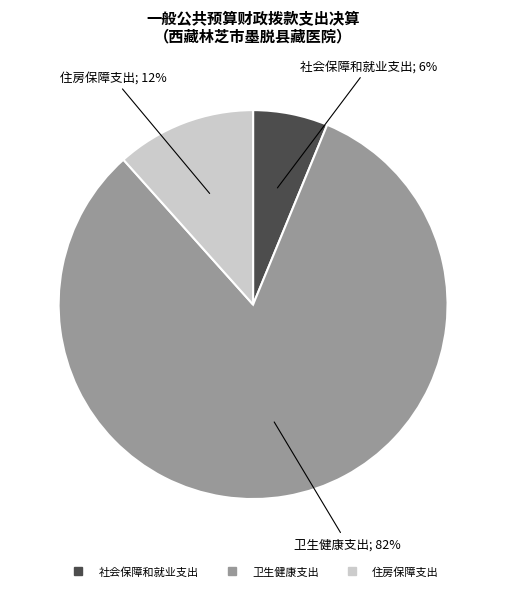

Which slice represents more than half of the pie?

卫生健康支出